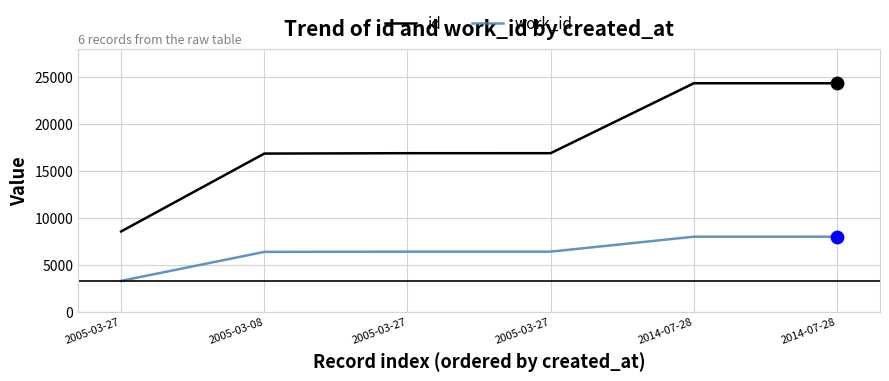

What are all the series names shown in the legend?

id, work_id